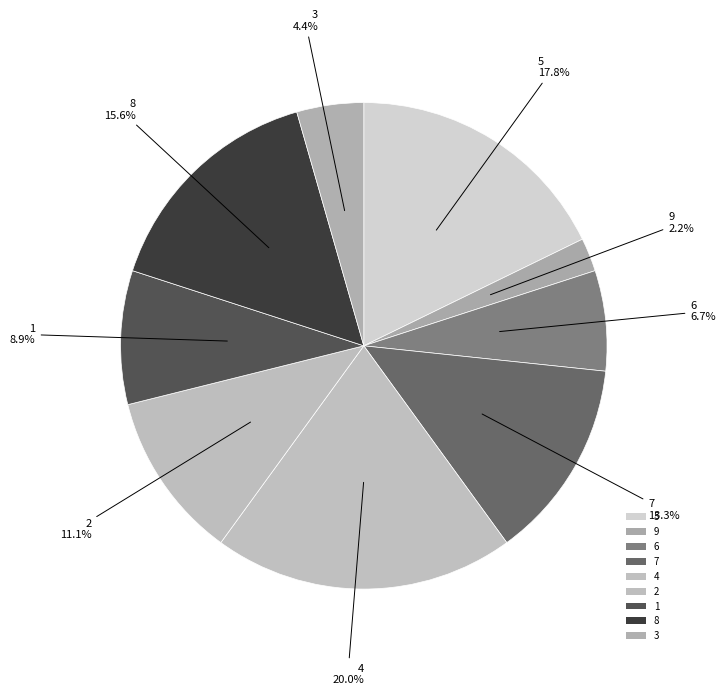

Is there any slice that represents more than half of the pie?

No